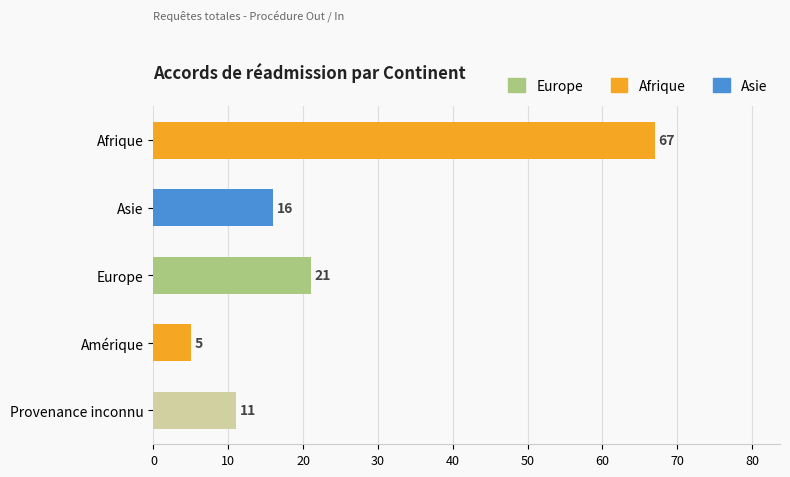

The value at Afrique is 67. True or false?

True